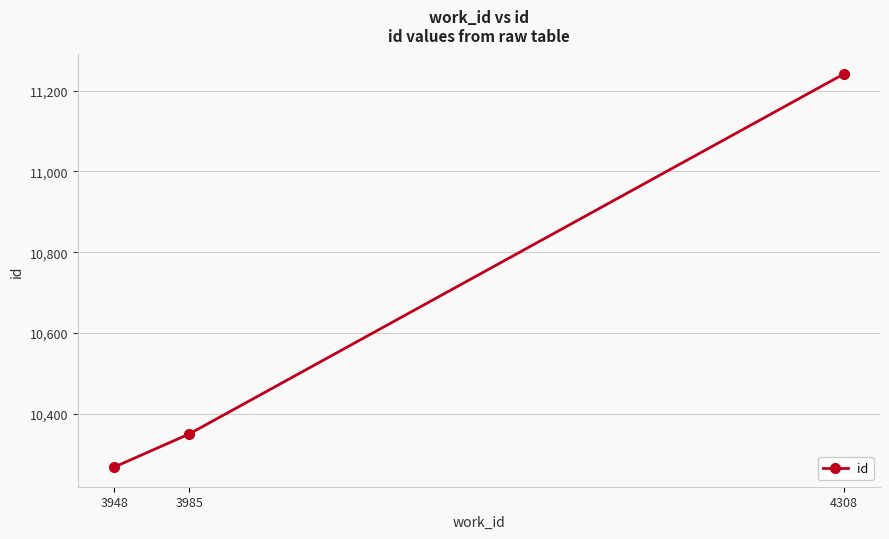

What is the smallest value displayed?

10268